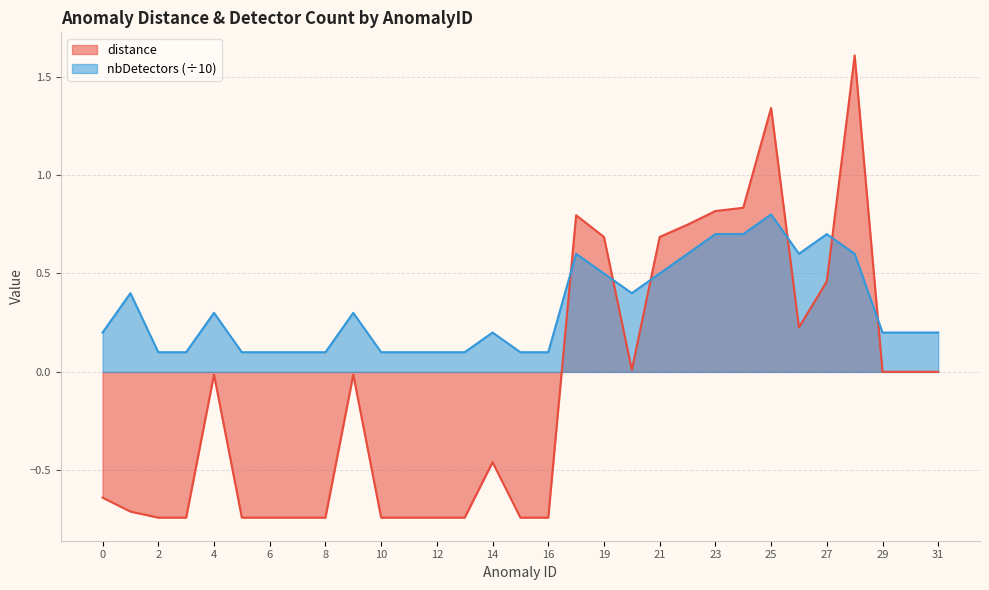

True or false: distance has a value of 0.0 at 20.

True